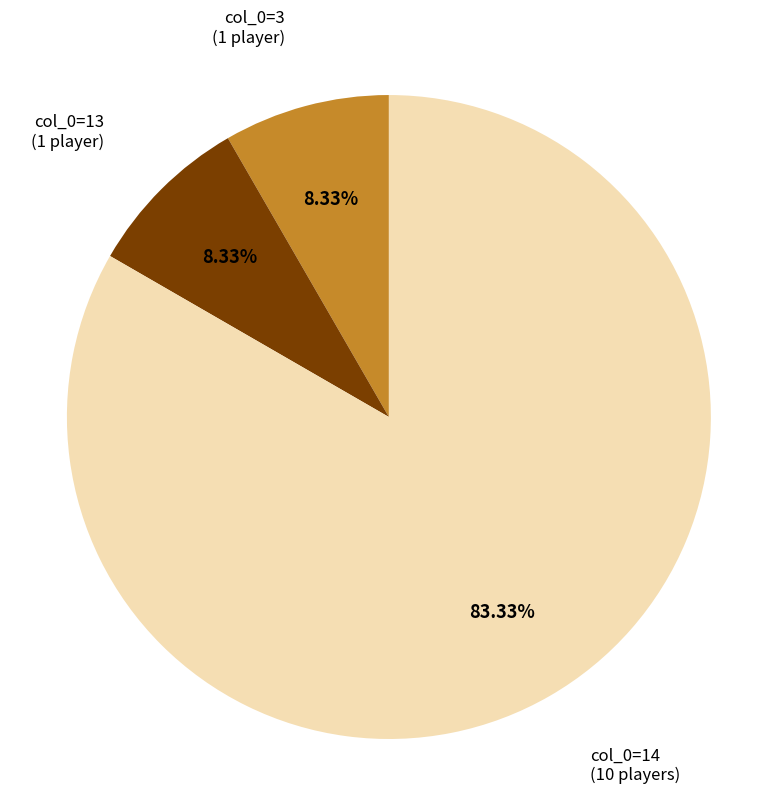

How many segments does this pie chart have?

3